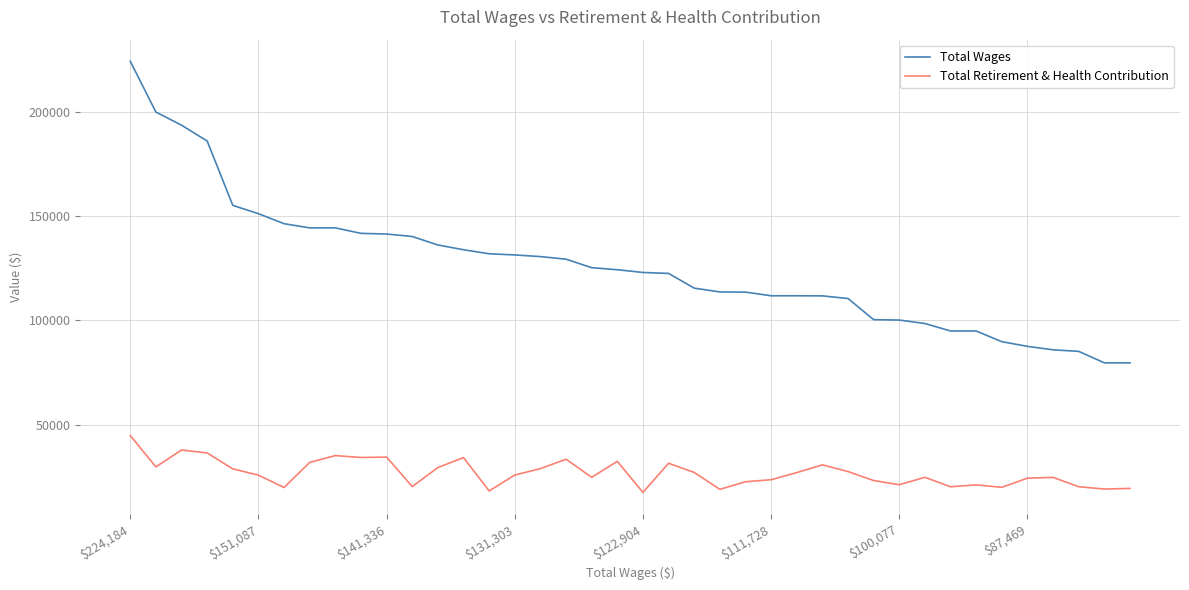

Count the number of data series in this chart.

2